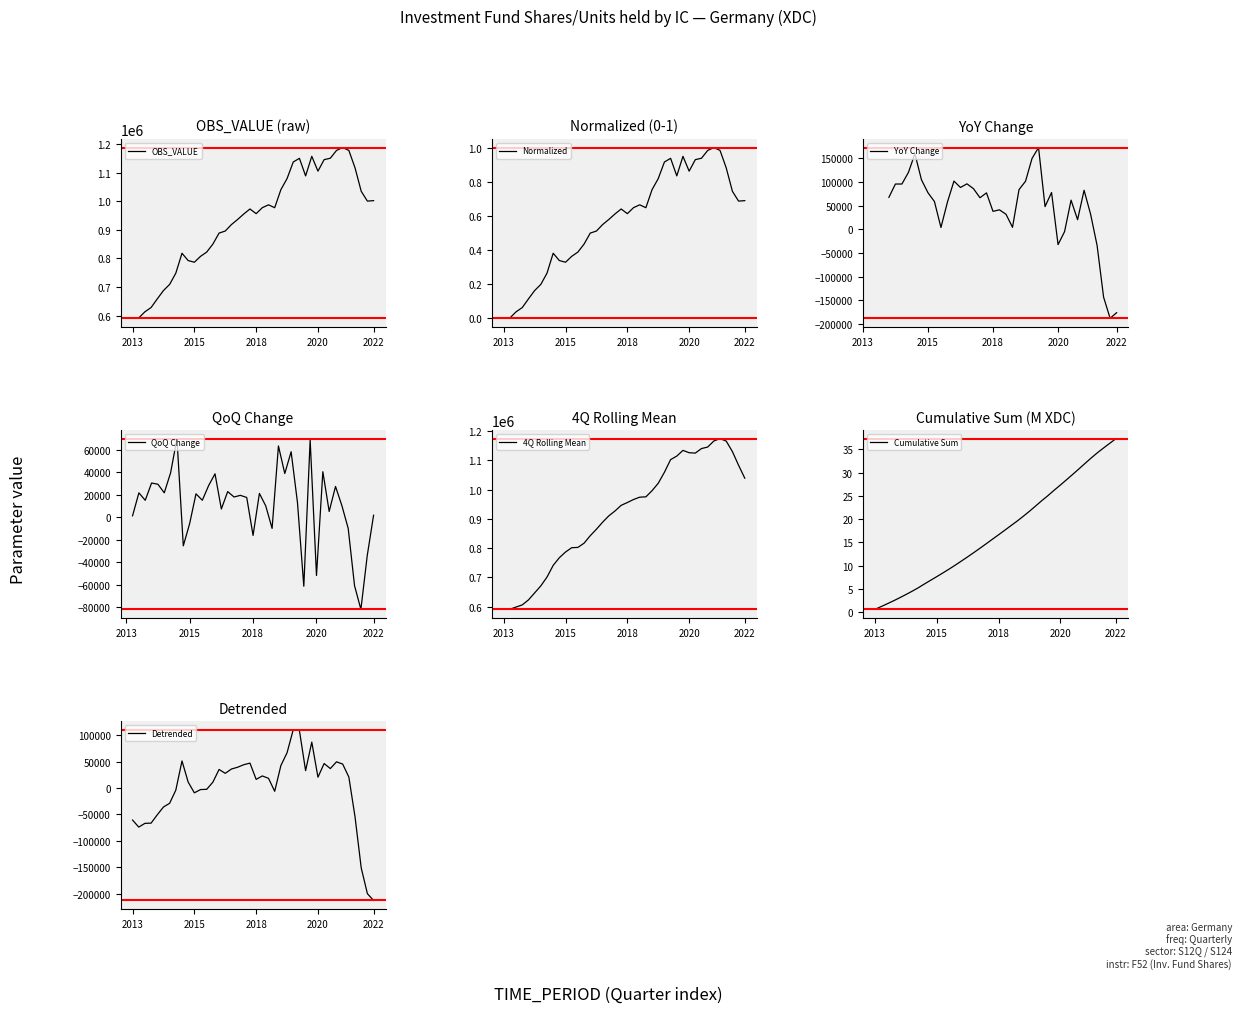

The value of OBS_VALUE at 2013 is 590760. True or false?

True